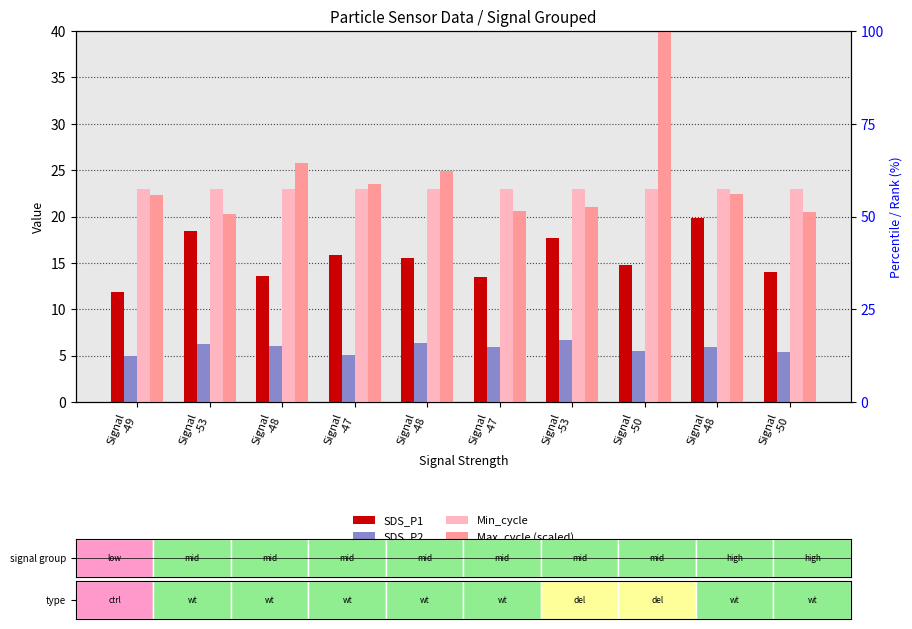

What is the total value across all series at Signal
-48?

68.4